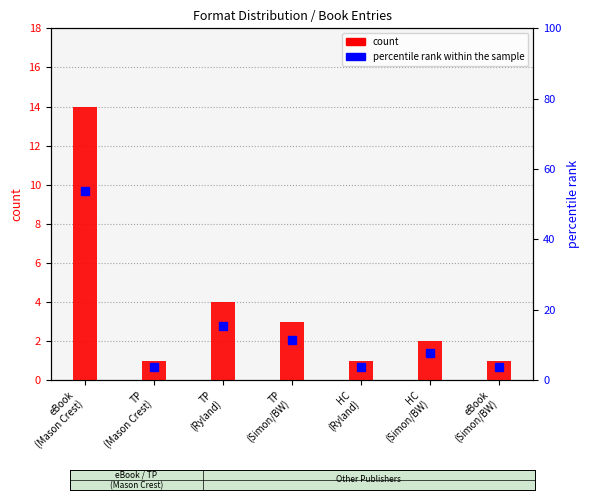

At which label does count reach its peak?

eBook
(Mason Crest)